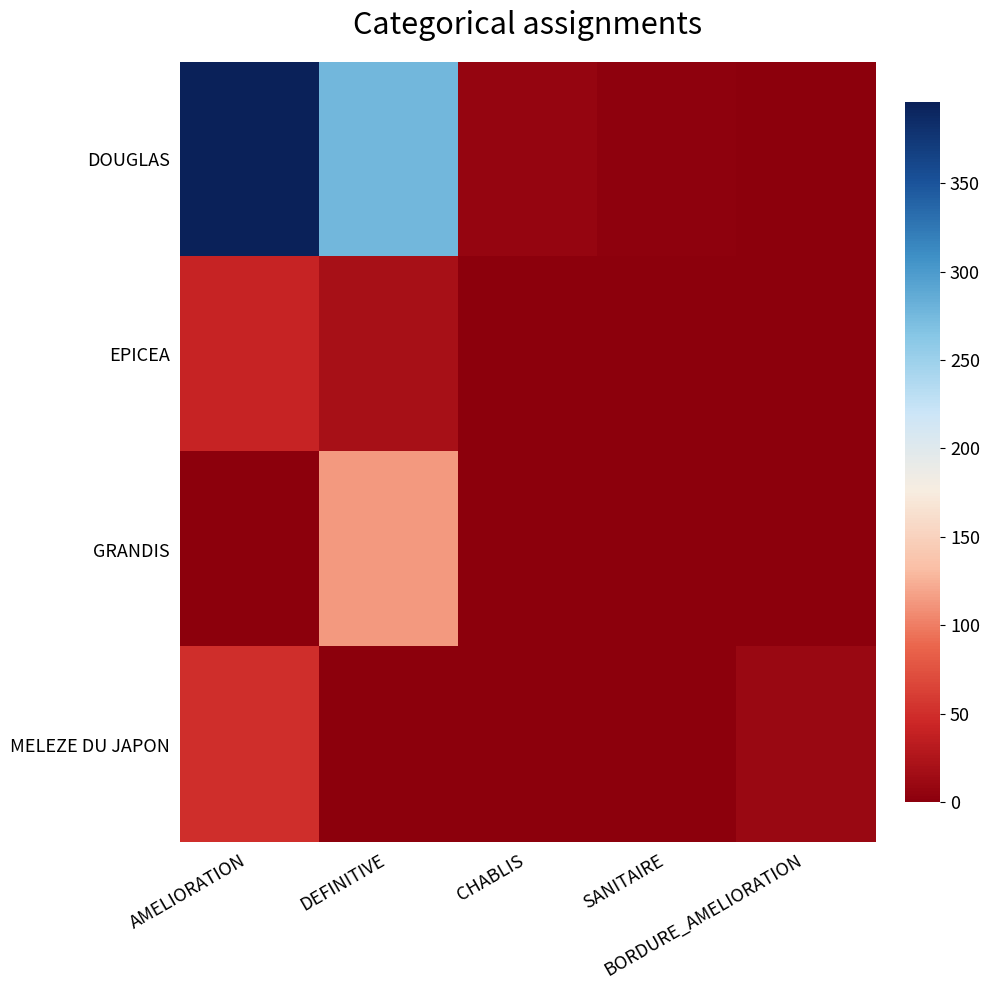

Rank the series at AMELIORATION from lowest to highest value.

GRANDIS, EPICEA, MELEZE DU JAPON, DOUGLAS